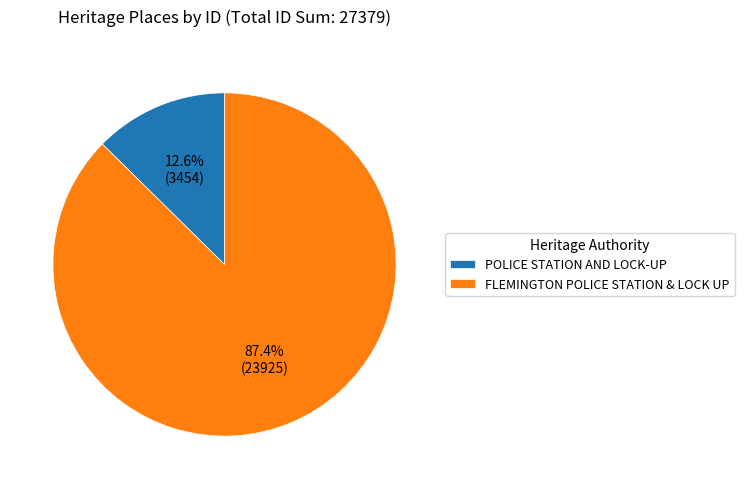

Which has a higher value, POLICE STATION AND LOCK-UP or FLEMINGTON POLICE STATION & LOCK UP?

FLEMINGTON POLICE STATION & LOCK UP